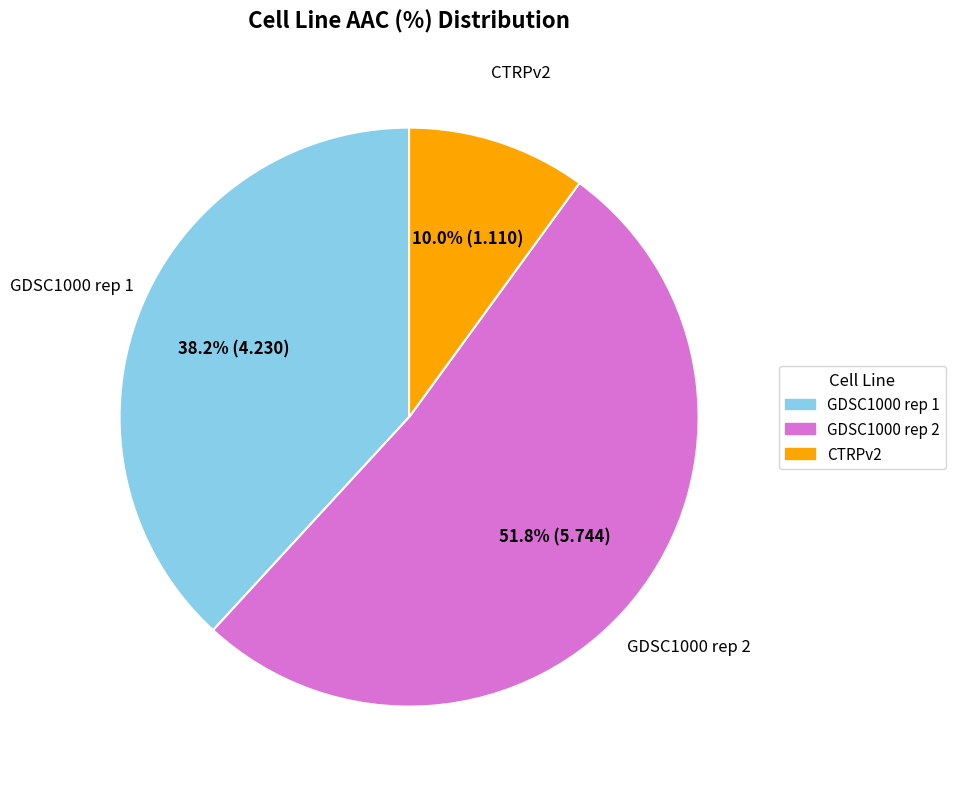

To the nearest percent, what portion does GDSC1000 rep 2 represent?

52%